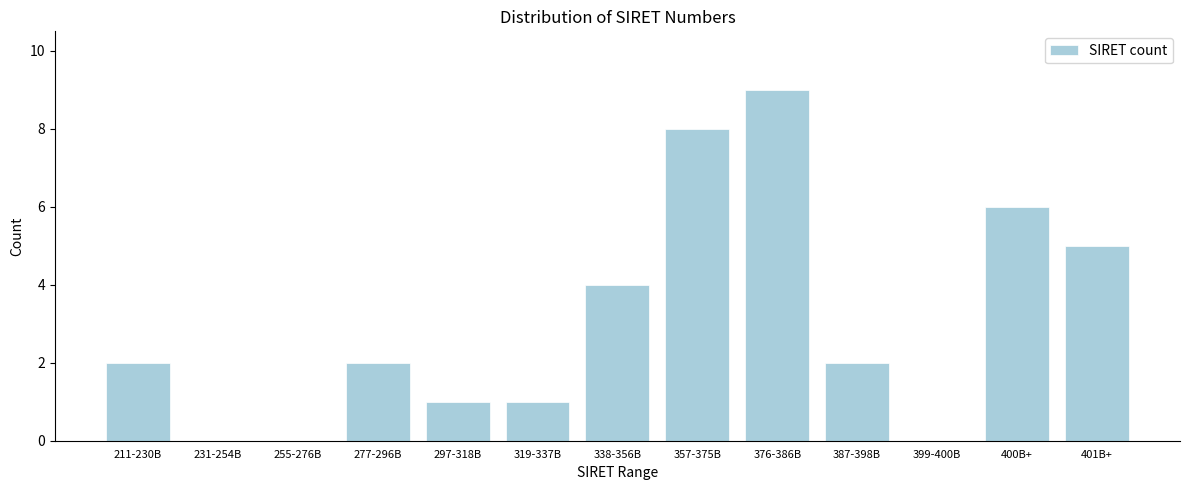

Reading left to right, transcribe all the data shown in this chart.

211-230B=2	231-254B=0	255-276B=0	277-296B=2	297-318B=1	319-337B=1	338-356B=4	357-375B=8	376-386B=9	387-398B=2	399-400B=0	400B+=6	401B+=5